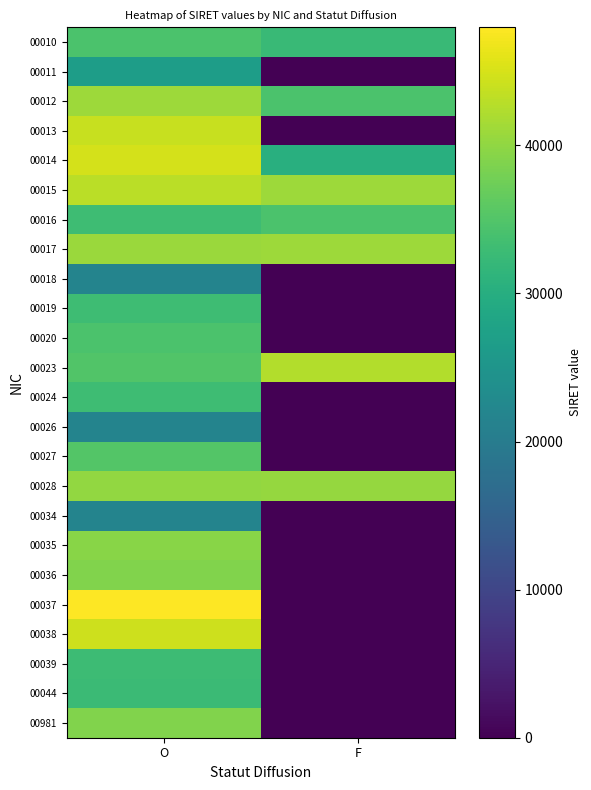

What is the difference between the highest and lowest values at O?

26350.7